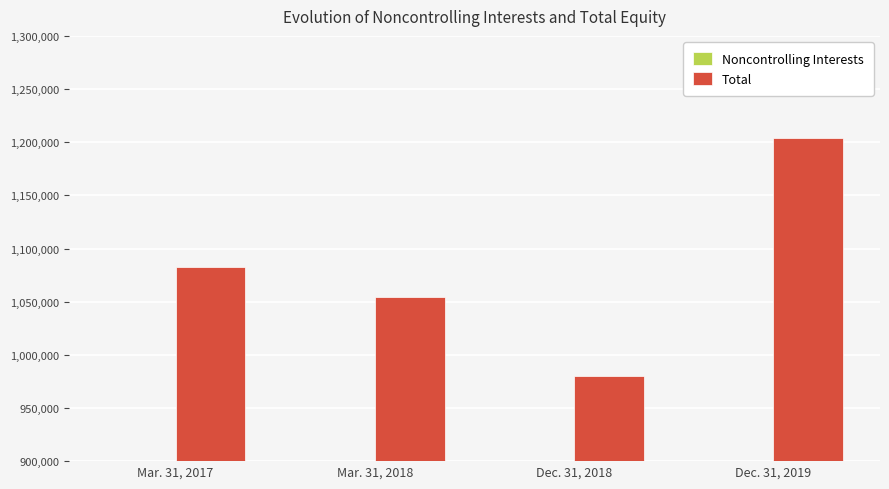

At which label is Total closest to 1091894?

Mar. 31, 2017